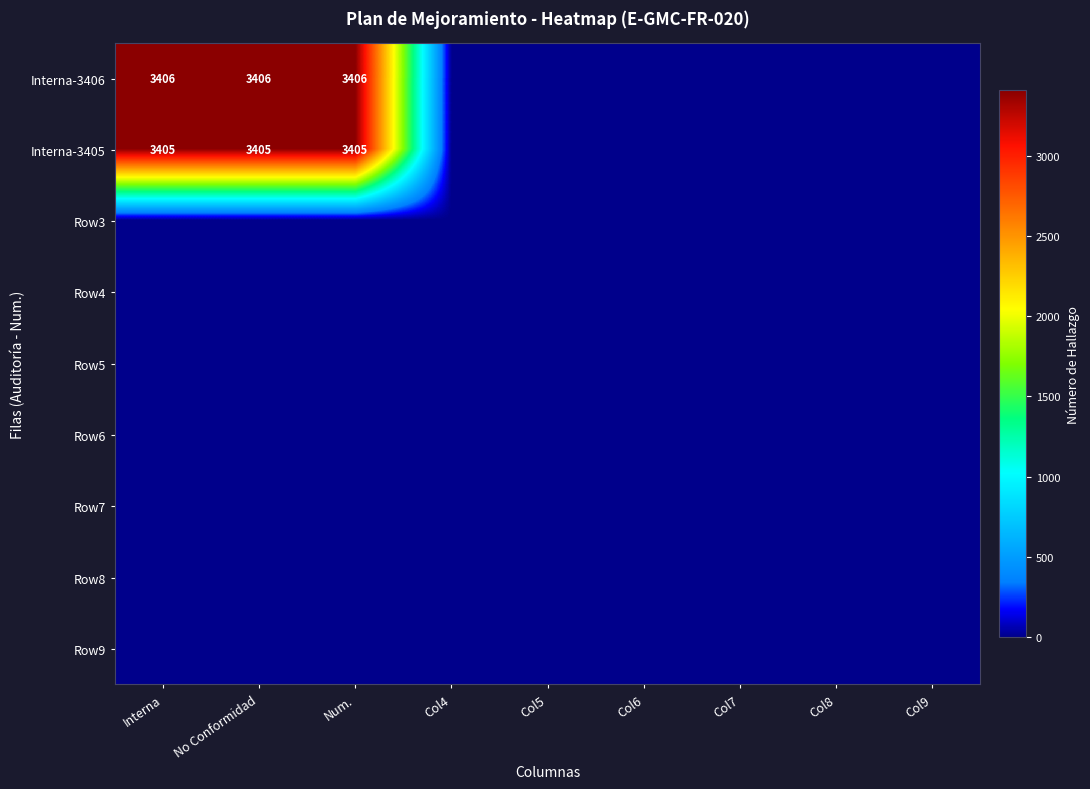

True or false: Interna-3405 has a value of 3405 at No Conformidad.

True